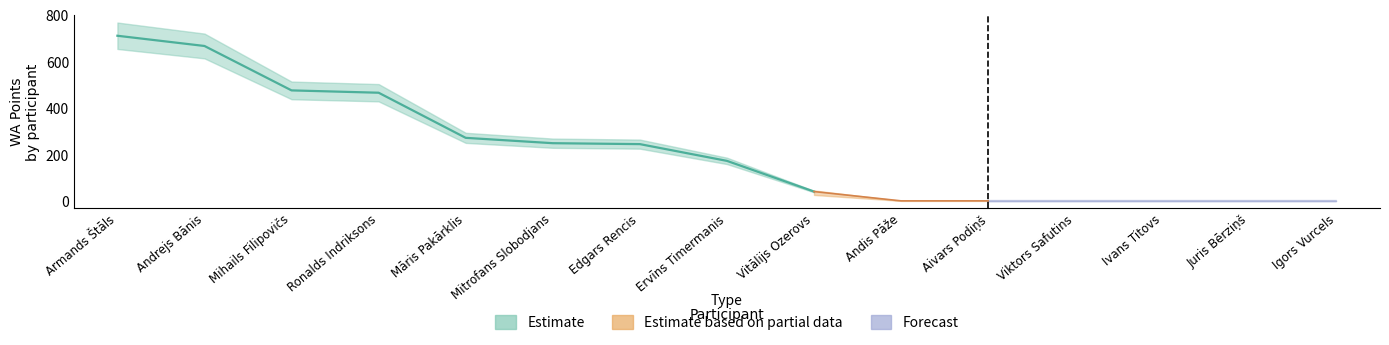

The value of Estimate based on partial data at Ivans Titovs is -275. True or false?

False